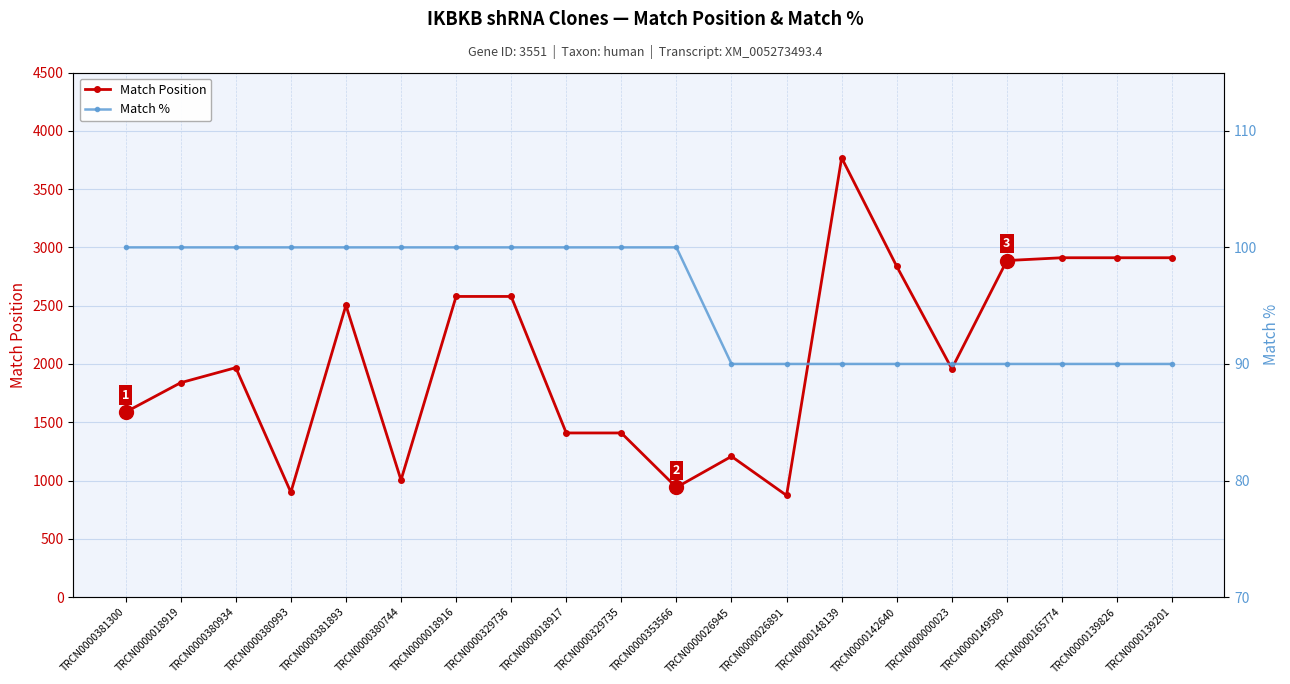

What is the sum of the Match % values at TRCN0000380993 and TRCN0000149509?

190